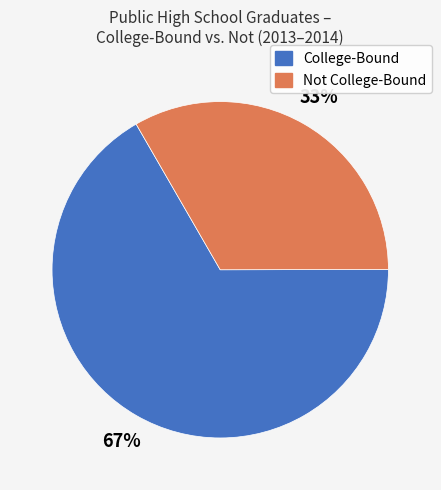

To the nearest percent, what is the average slice percentage?

50%